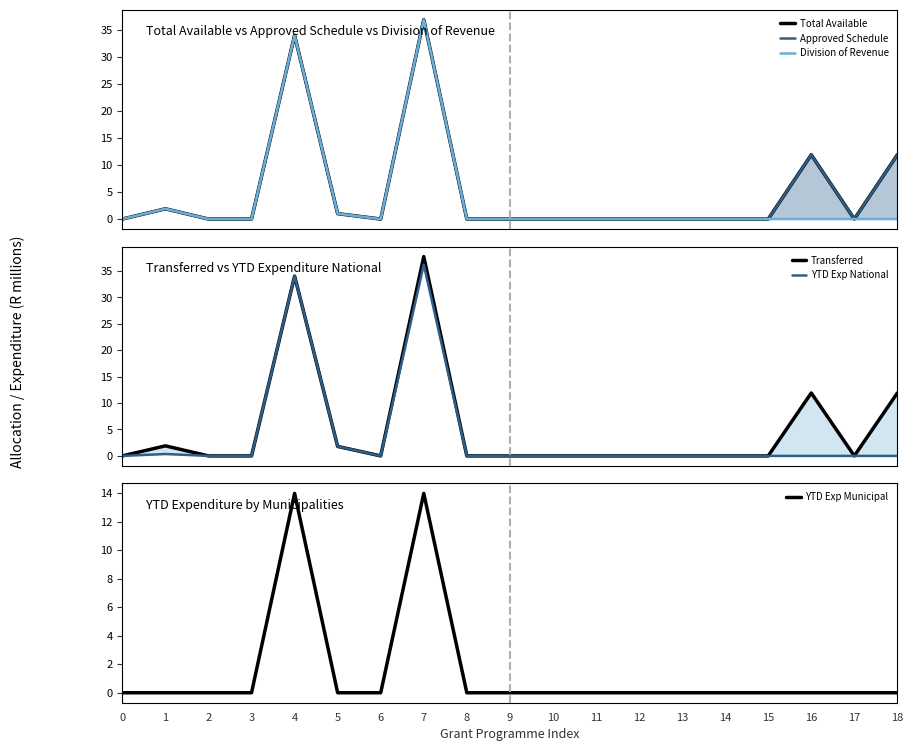

Reading left to right, extract all data points from this chart.

Total Available: 0=0.0	1=1.9	2=0.0	3=0.0	4=34.0	5=1.0	6=0.0	7=36.9	8=0.0	9=0.0	10=0.0	11=0.0	12=0.0	13=0.0	14=0.0	15=0.0	16=11.9	17=0.0	18=11.9
Approved Schedule: 0=0.0	1=1.9	2=0.0	3=0.0	4=34.0	5=1.0	6=0.0	7=36.9	8=0.0	9=0.0	10=0.0	11=0.0	12=0.0	13=0.0	14=0.0	15=0.0	16=11.9	17=0.0	18=11.9
Division of Revenue: 0=0.0	1=1.9	2=0.0	3=0.0	4=34.0	5=1.0	6=0.0	7=36.9	8=0.0	9=0.0	10=0.0	11=0.0	12=0.0	13=0.0	14=0.0	15=0.0	16=0.0	17=0.0	18=0.0
Transferred: 0=0.0	1=1.9	2=0.0	3=0.0	4=34.0	5=1.8	6=0.0	7=37.7	8=0.0	9=0.0	10=0.0	11=0.0	12=0.0	13=0.0	14=0.0	15=0.0	16=11.9	17=0.0	18=11.9
YTD Exp National: 0=0.0	1=0.4	2=0.0	3=0.0	4=34.0	5=1.8	6=0.0	7=36.2	8=0.0	9=0.0	10=0.0	11=0.0	12=0.0	13=0.0	14=0.0	15=0.0	16=0.0	17=0.0	18=0.0
YTD Exp Municipal: 0=0.0	1=0.0	2=0.0	3=0.0	4=14.0	5=0.0	6=0.0	7=14.0	8=0.0	9=0.0	10=0.0	11=0.0	12=0.0	13=0.0	14=0.0	15=0.0	16=0.0	17=0.0	18=0.0